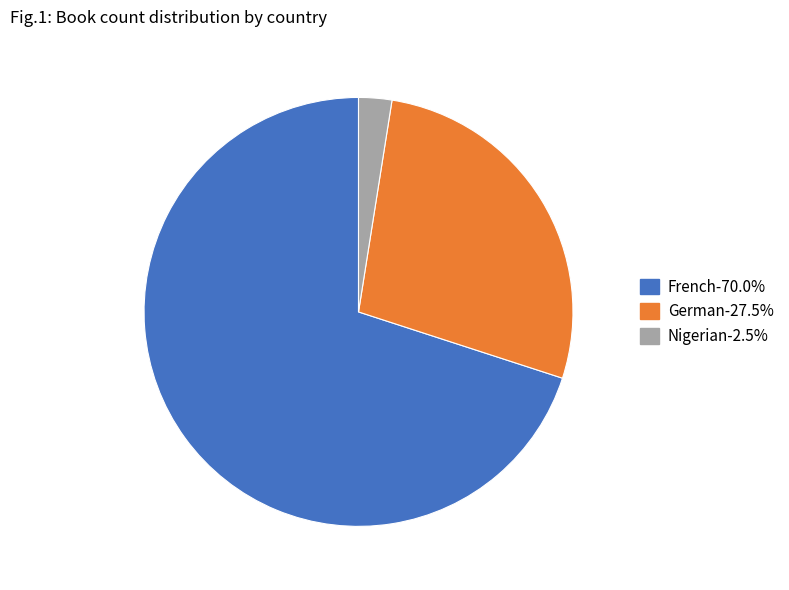

How many slices are in this pie chart?

3